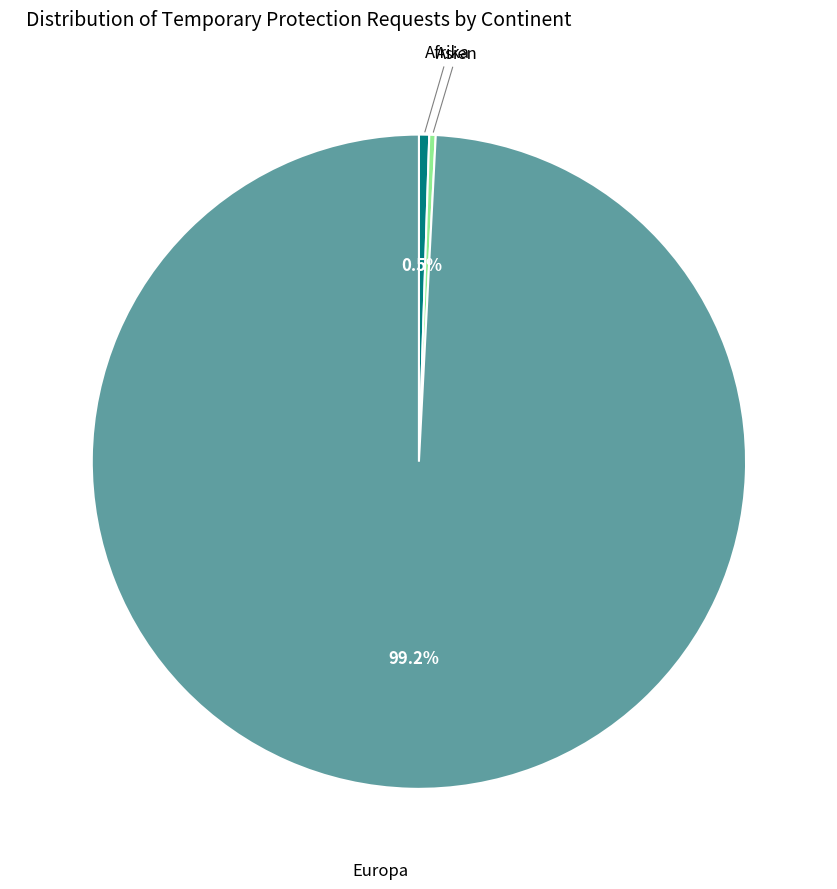

What is the majority slice?

Europa